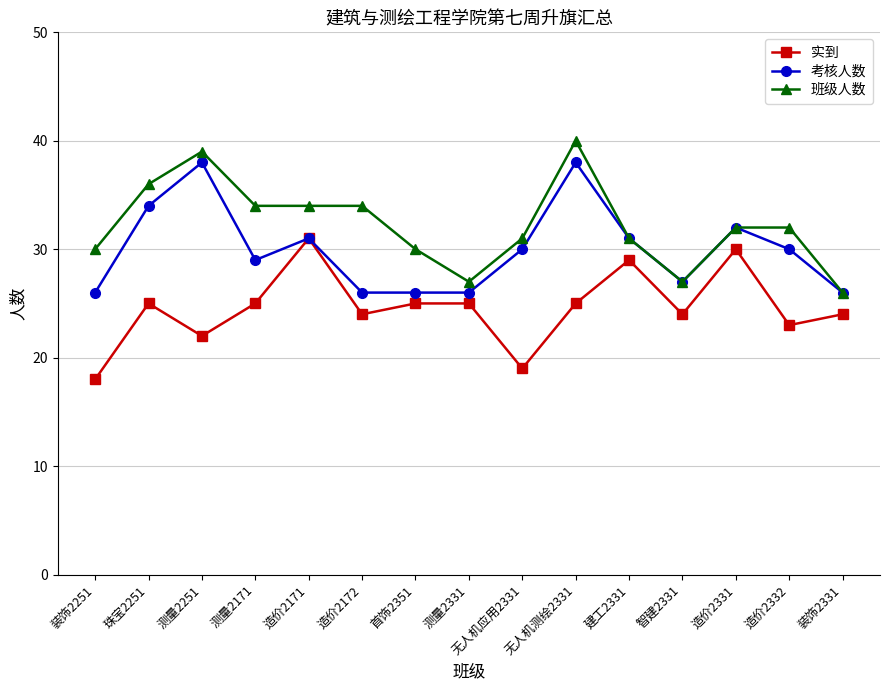

What are all the series names shown in the legend?

实到, 考核人数, 班级人数